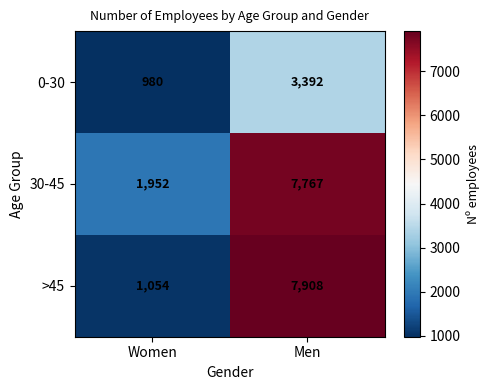

Reading left to right, extract all data points from this chart.

0-30: Women=980	Men=3392
30-45: Women=1952	Men=7767
>45: Women=1054	Men=7908